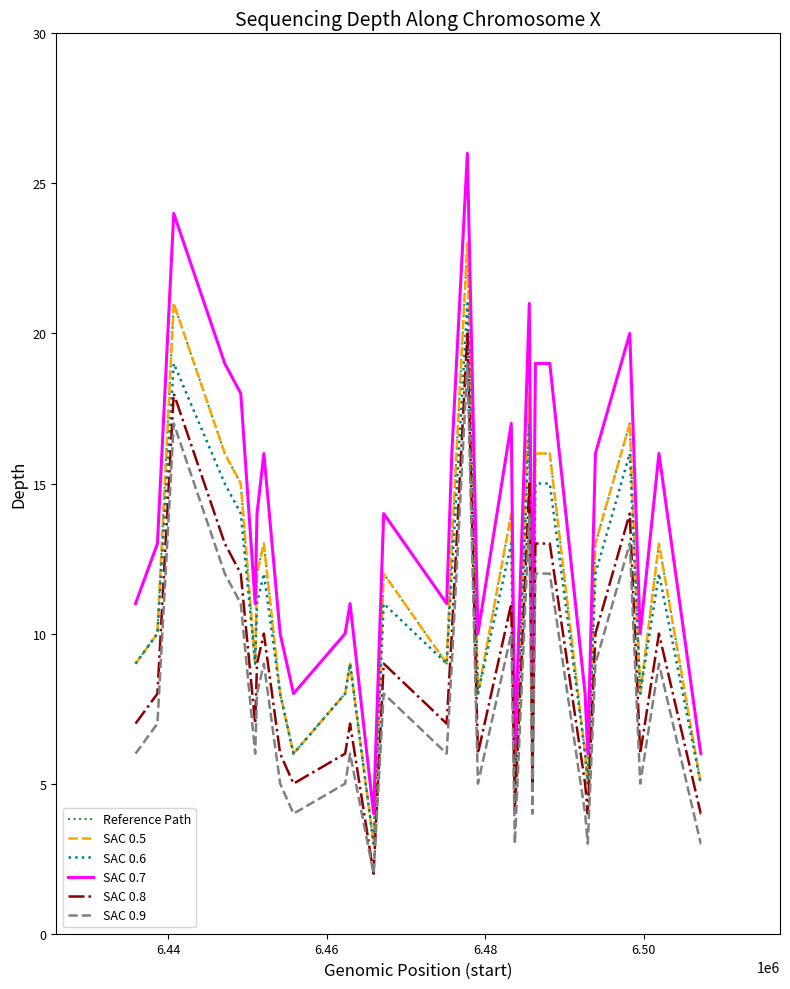

Does the chart have visible grid lines?

No